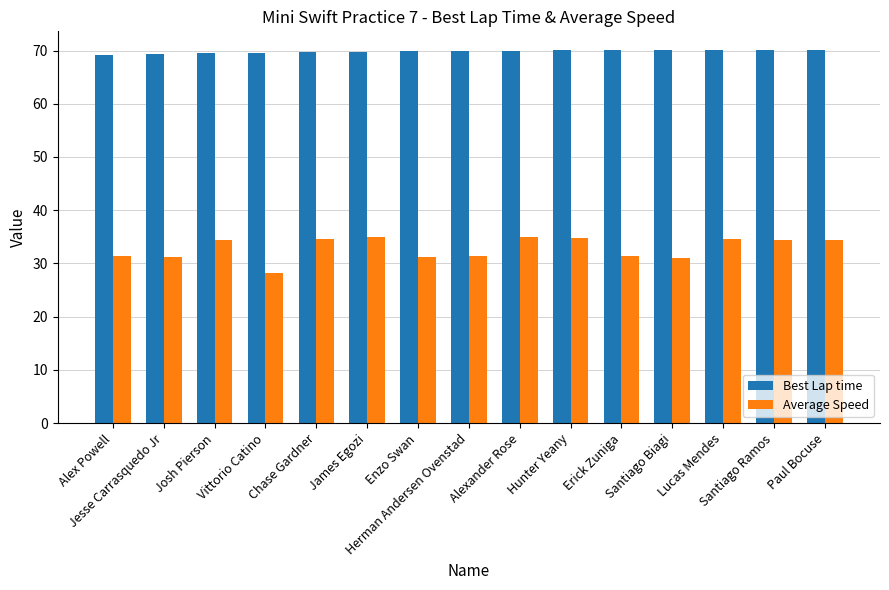

What is the maximum value shown in the chart?

70.1